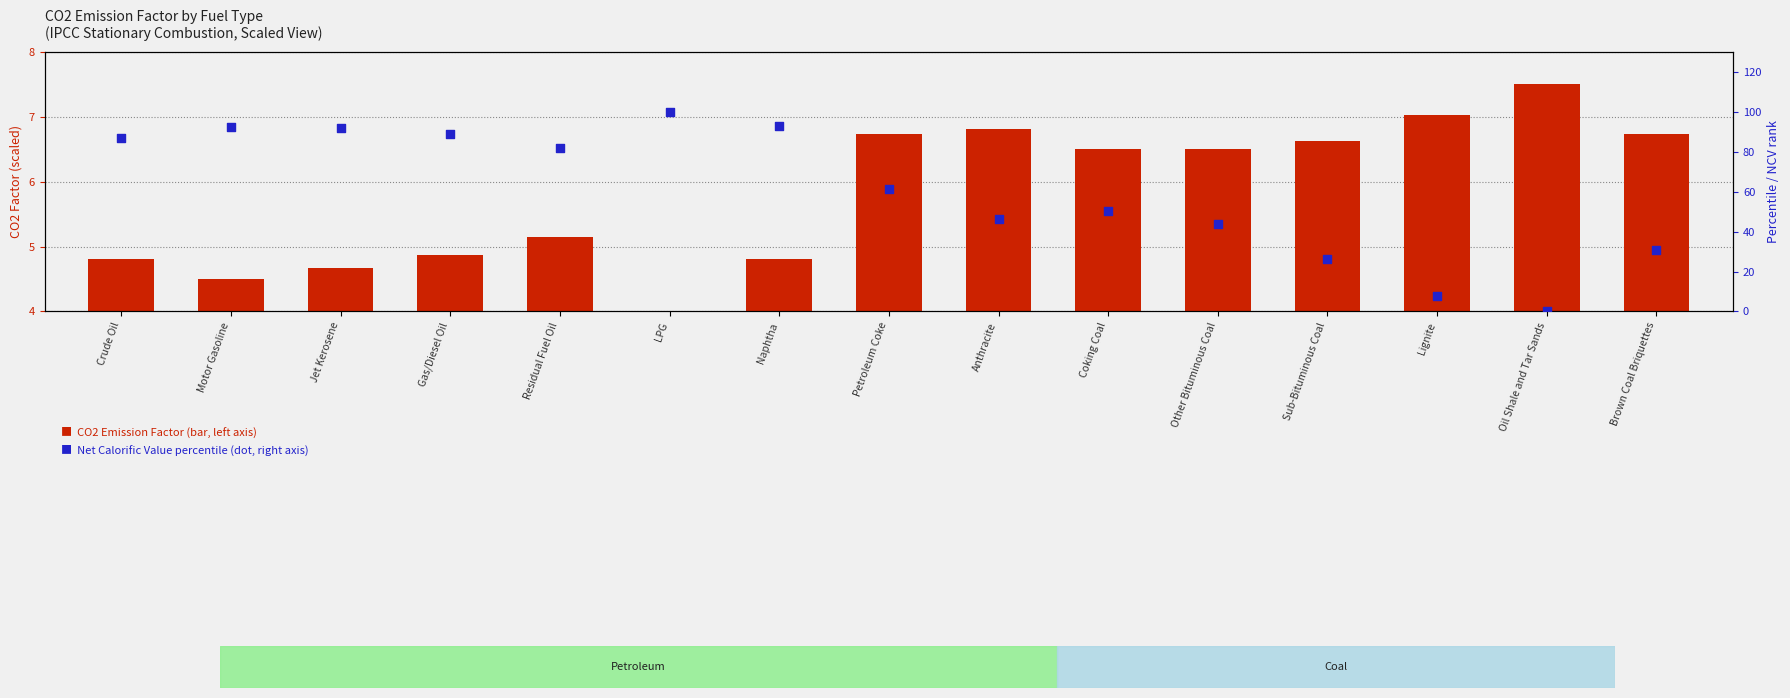

What are all the series names shown in the legend?

CO2 Emission Factor (scaled), Net Calorific Value (percentile)